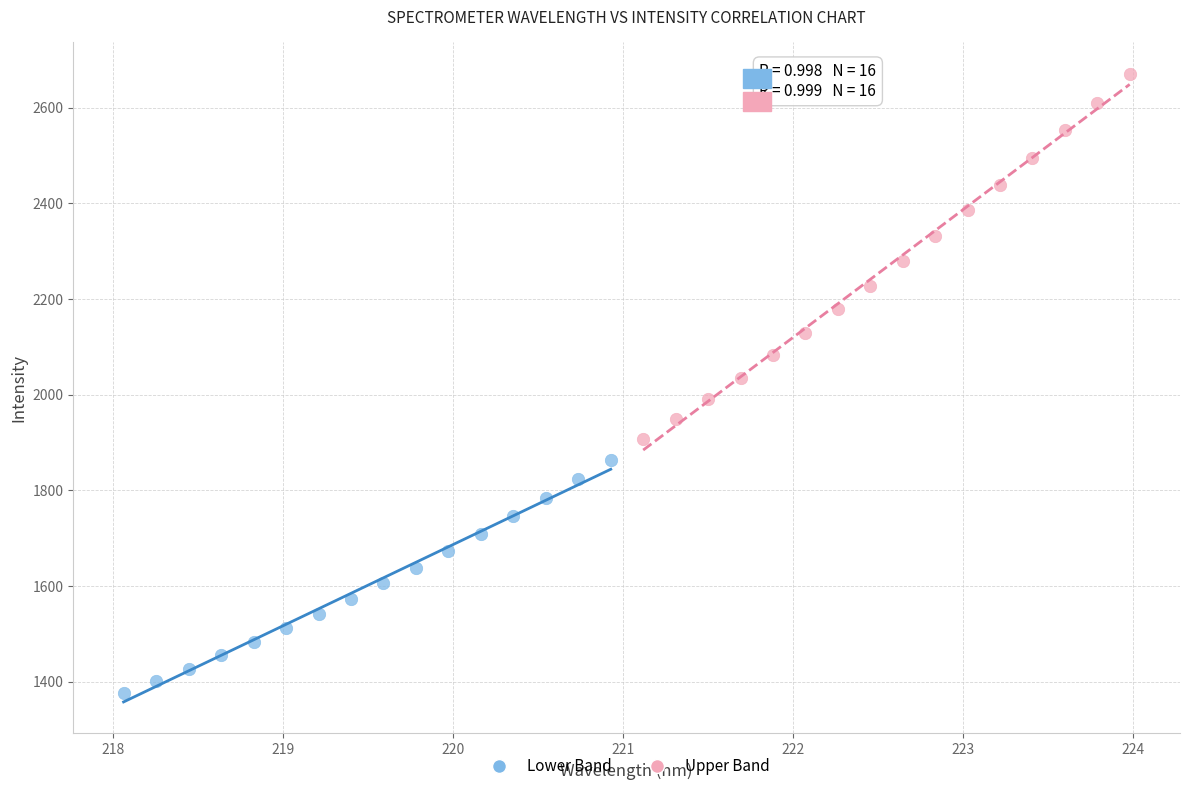

Which series contains the lowest Y value?

Lower Band